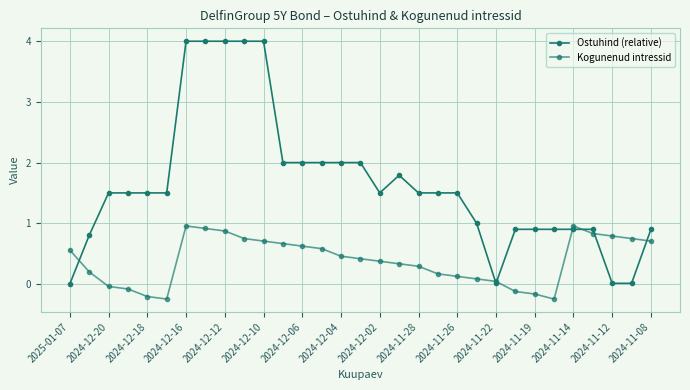

How many data points does each series have?

31